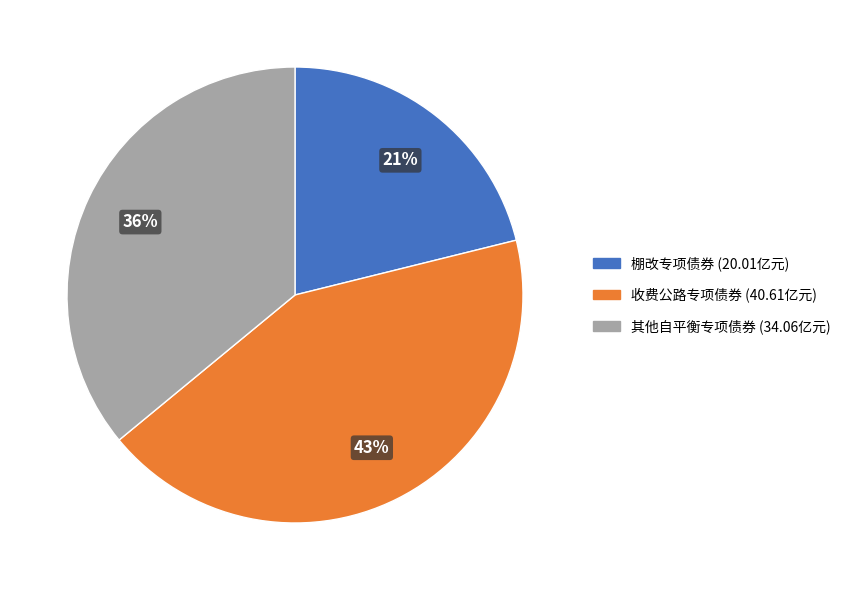

To the nearest percent, what is the difference between the largest and smallest slice percentages?

22%